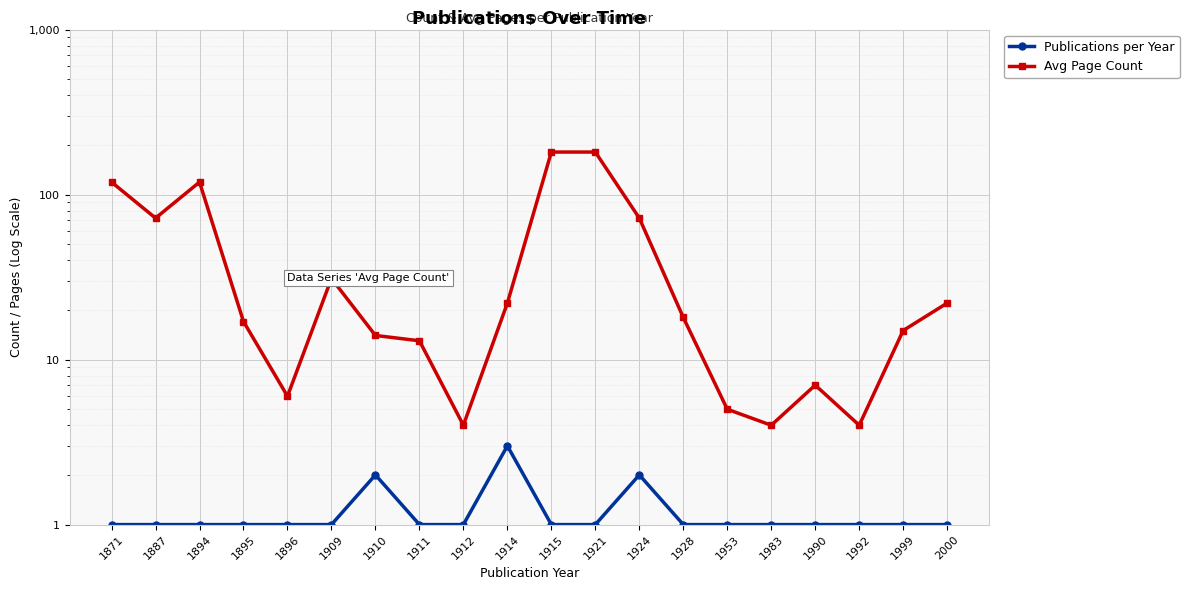

Between 1914 and 1990, which series saw the biggest shift?

Avg Page Count